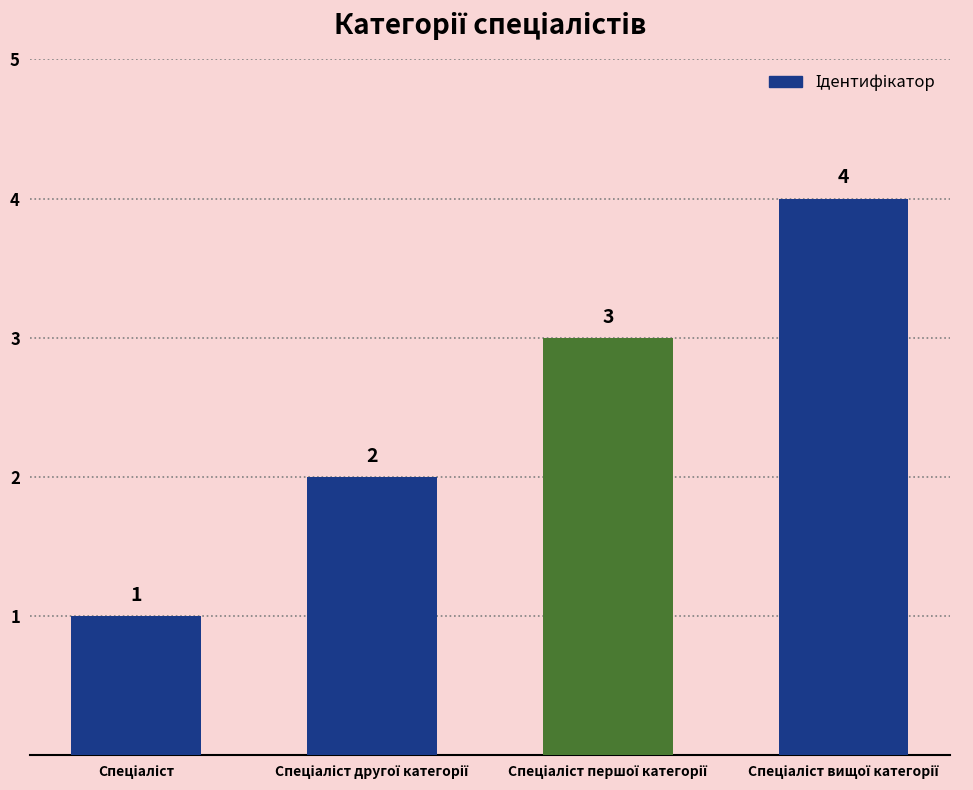

What is the value of the 3rd bar from the left?

3